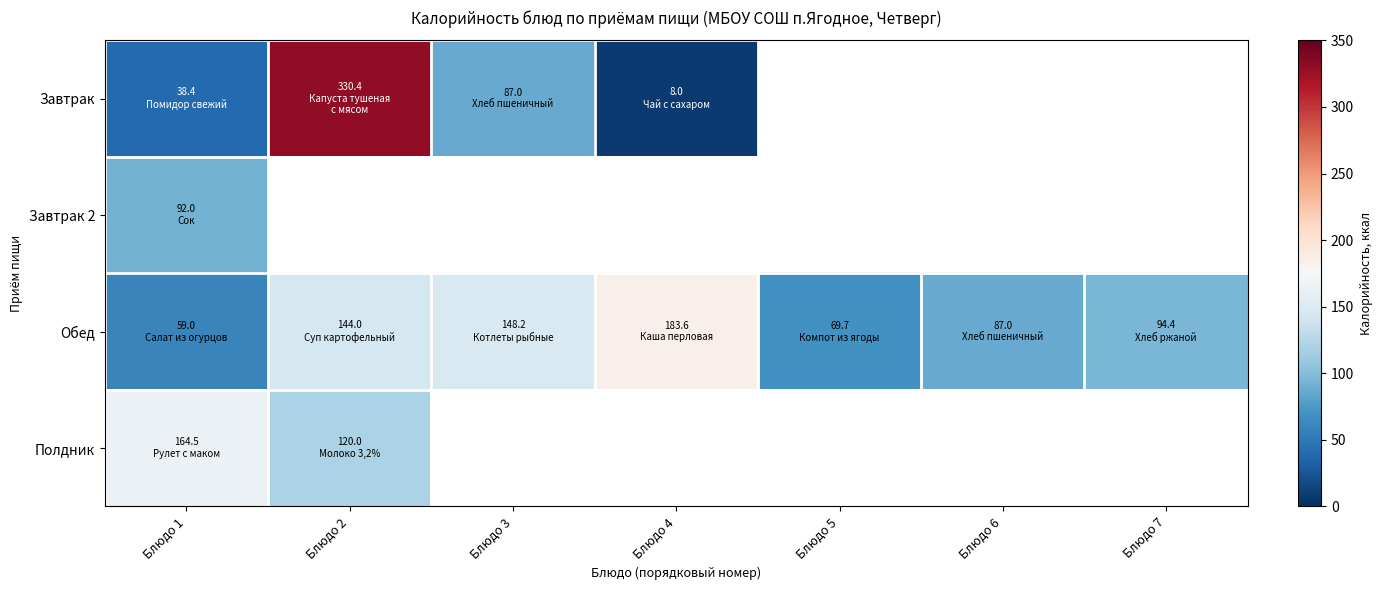

How many series are shown in this chart?

4